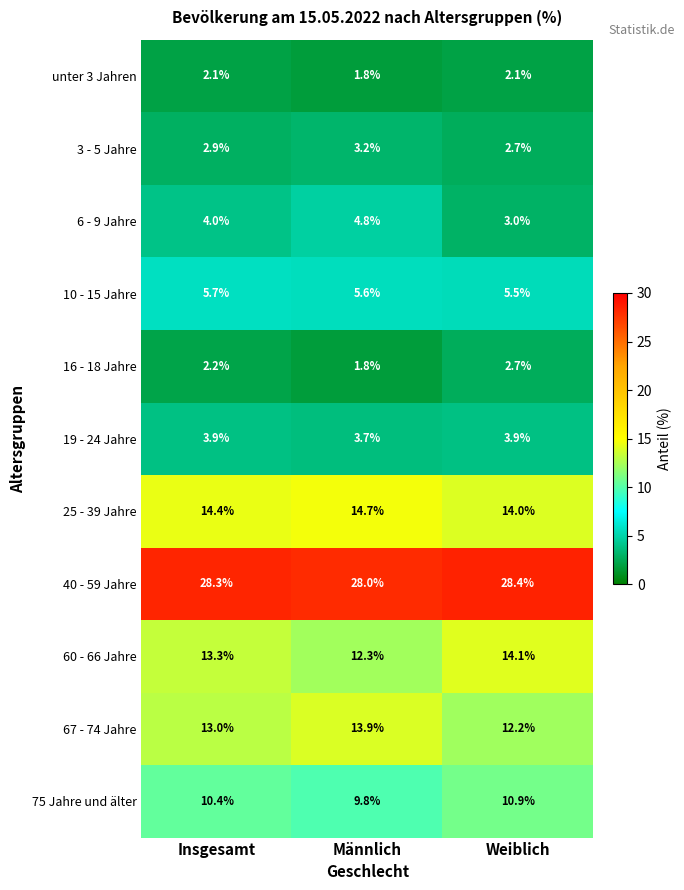

At how many categories does at least one series exceed 9?

3